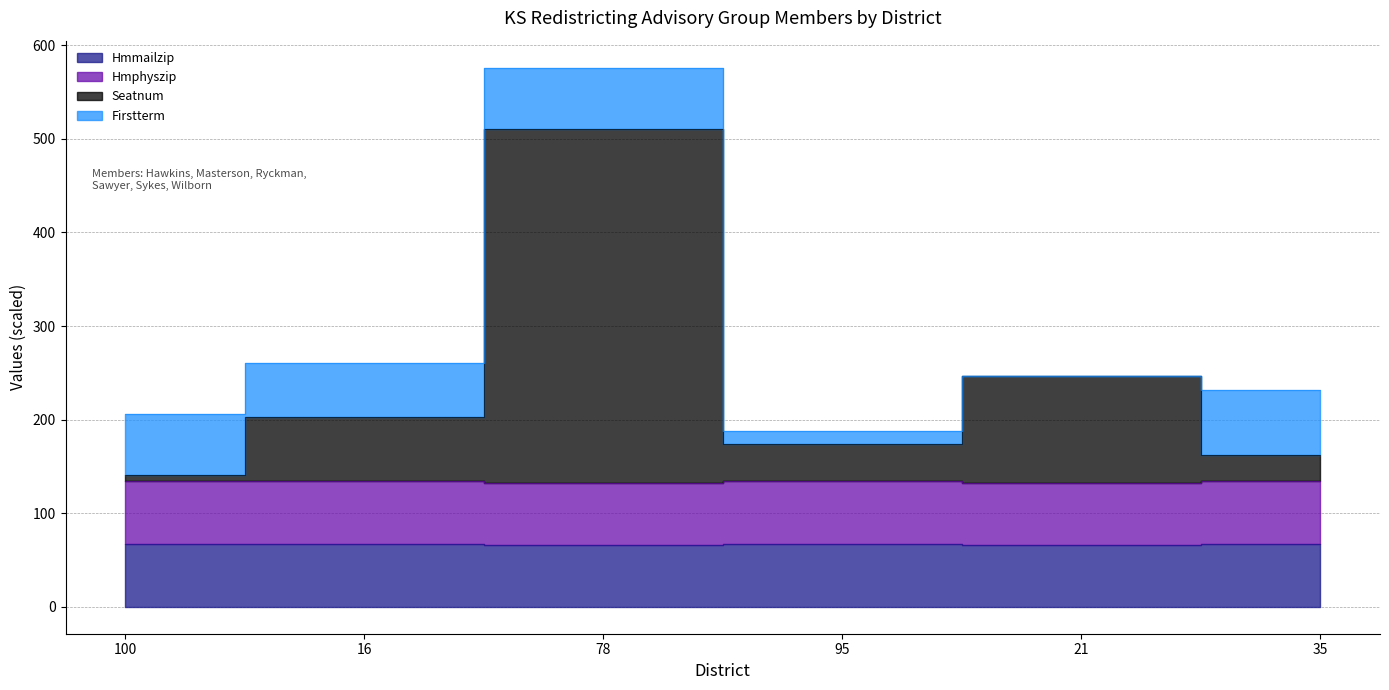

At which category is the sum across all series the highest?

78